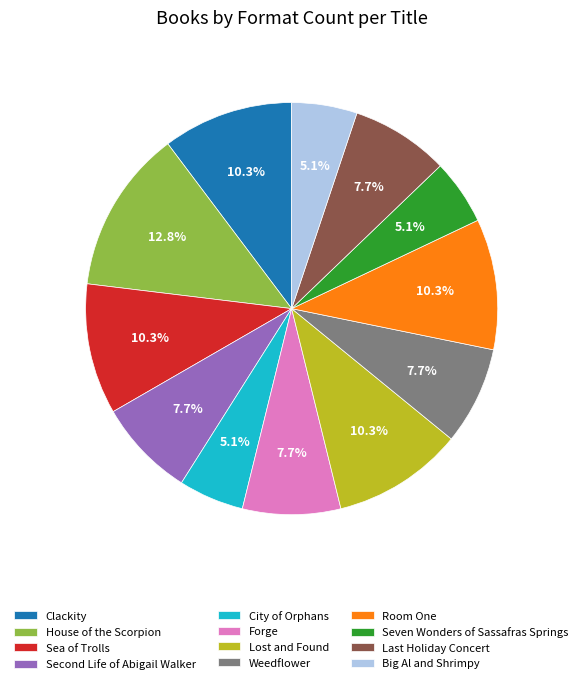

Is it true that Weedflower is 15% of the pie?

False